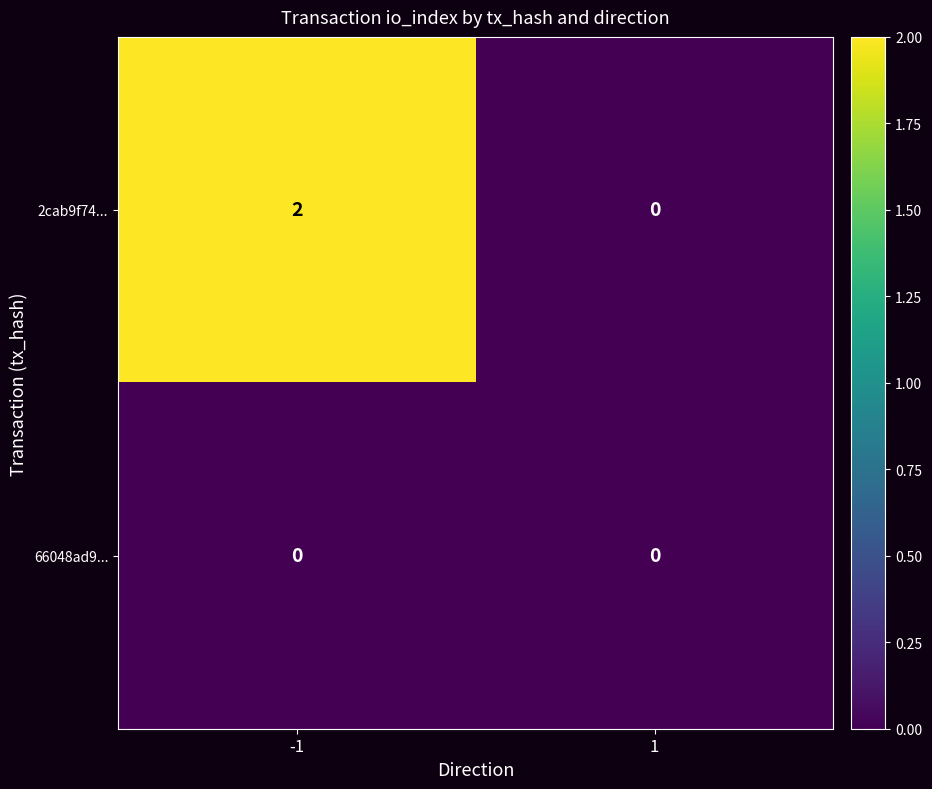

At how many categories does at least one series exceed 1?

1